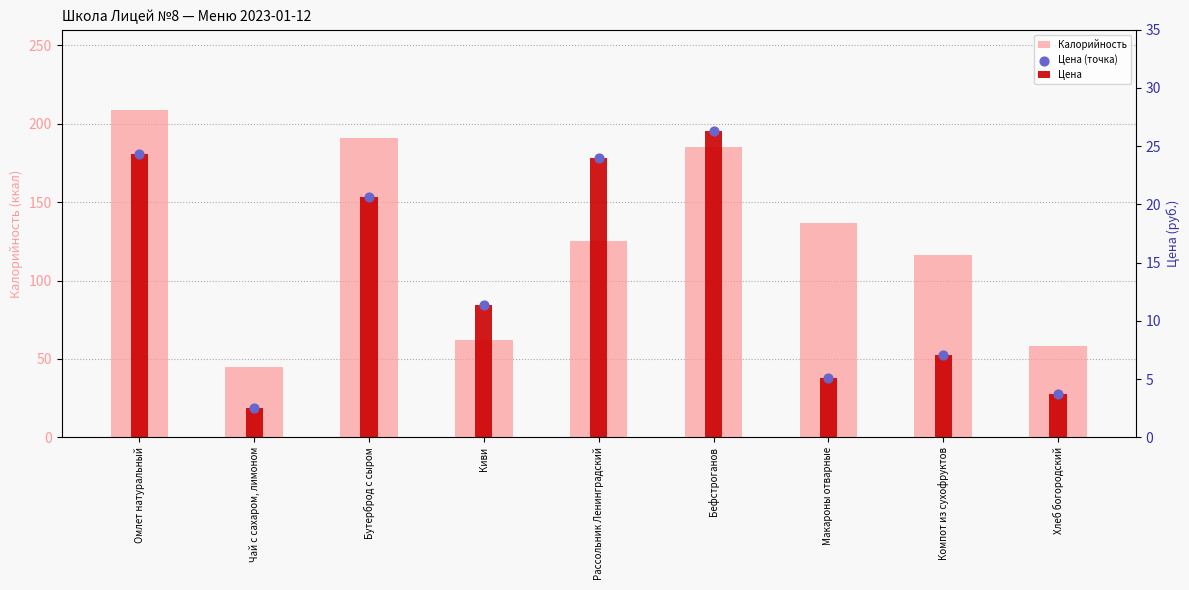

Which series has the largest Y range (max minus min)?

Калорийность